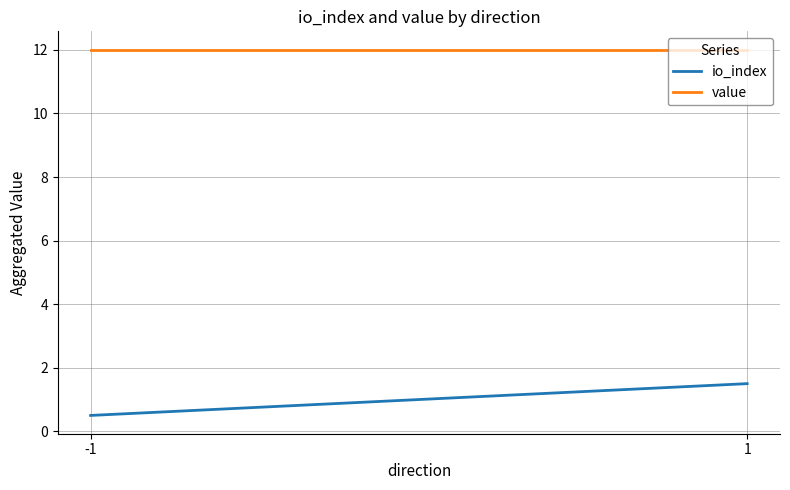

Reading right to left, transcribe all the data shown in this chart.

io_index: 1.5	0.5
value: 12.0	12.0